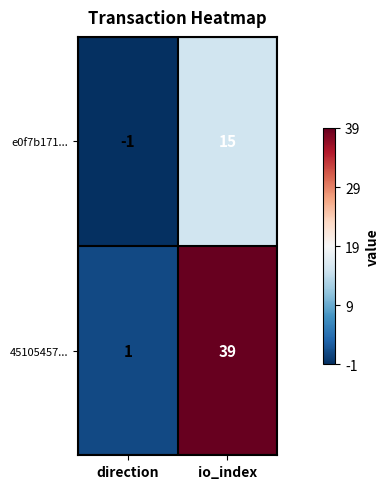

What is the average value of the e0f7b171... series?

7